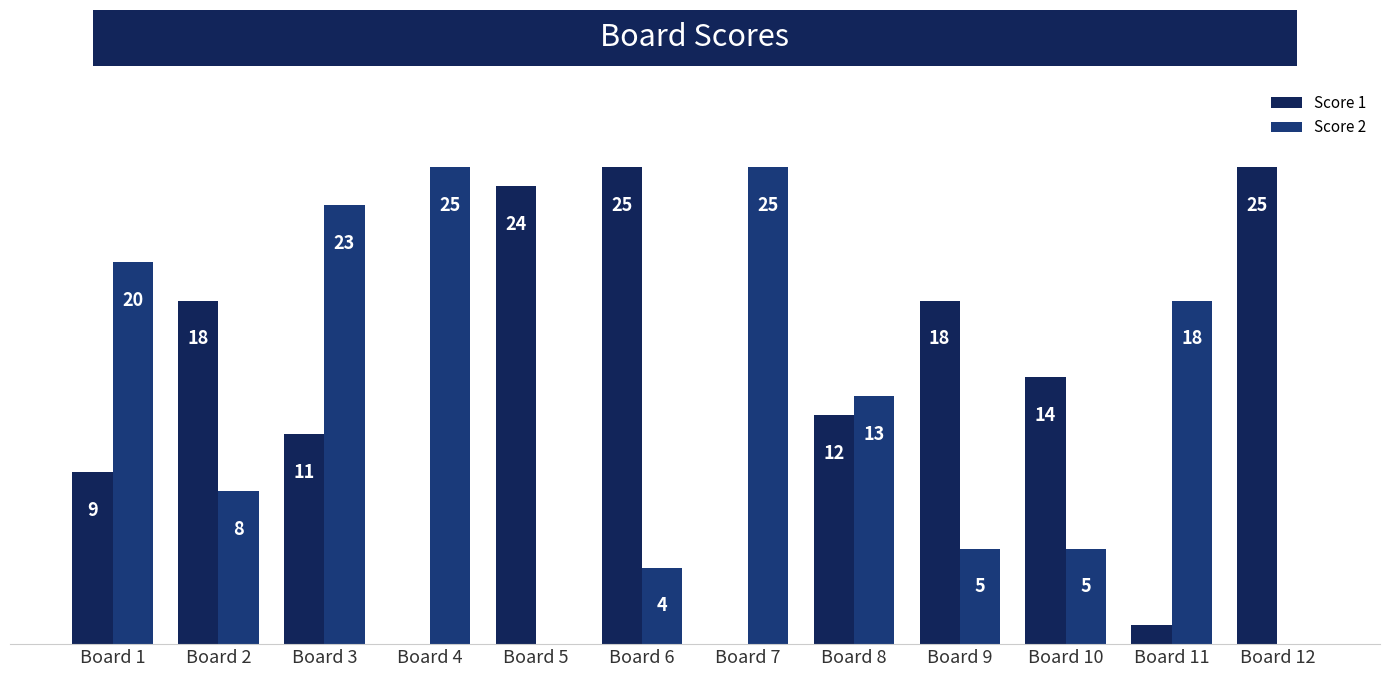

Which has a higher value, Board 6 or Board 5?

Board 6